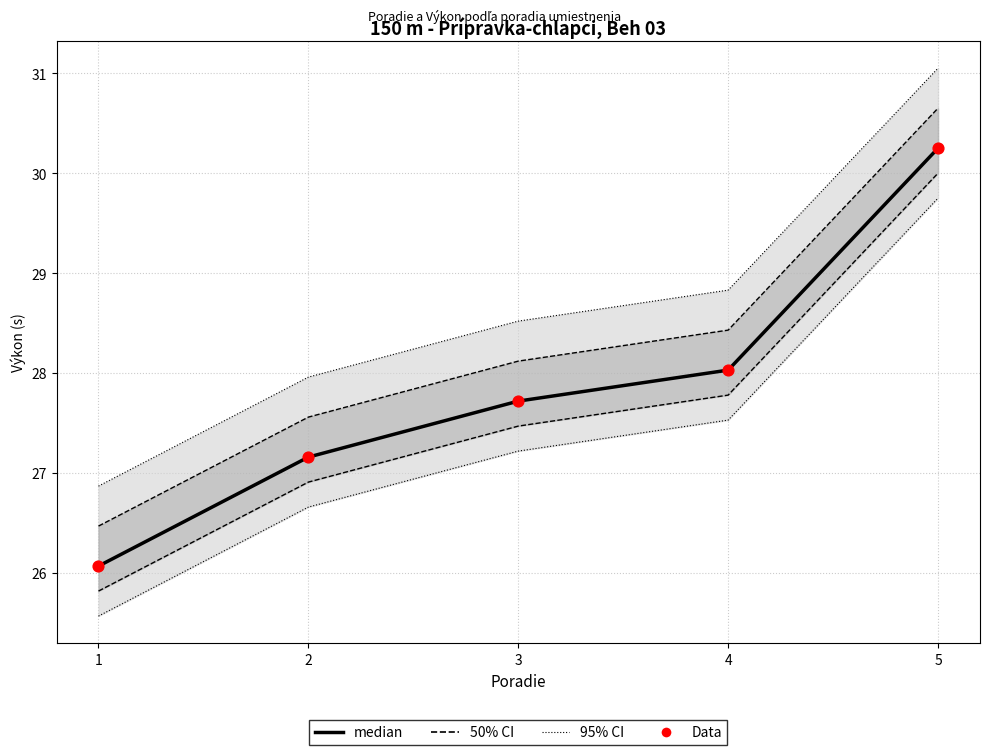

Which series has the widest spread of Y values?

median